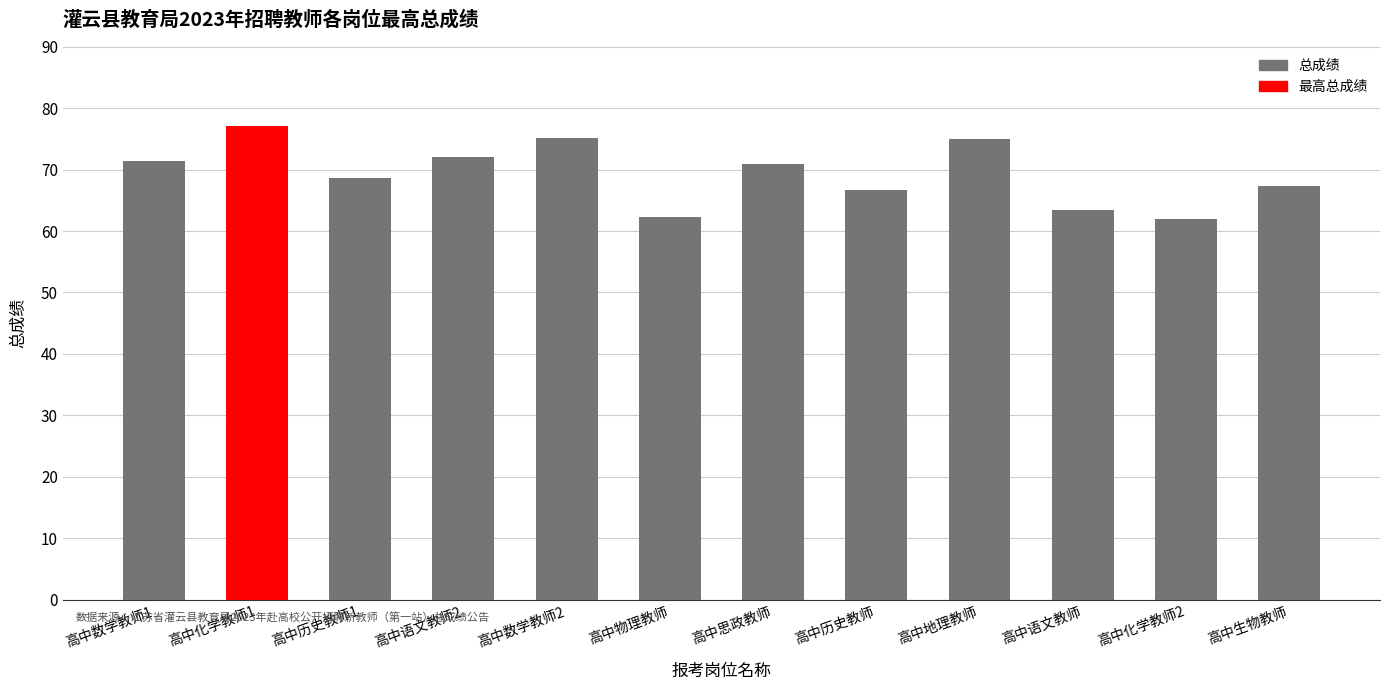

Between 高中数学教师2 and 高中物理教师, which is larger?

高中数学教师2